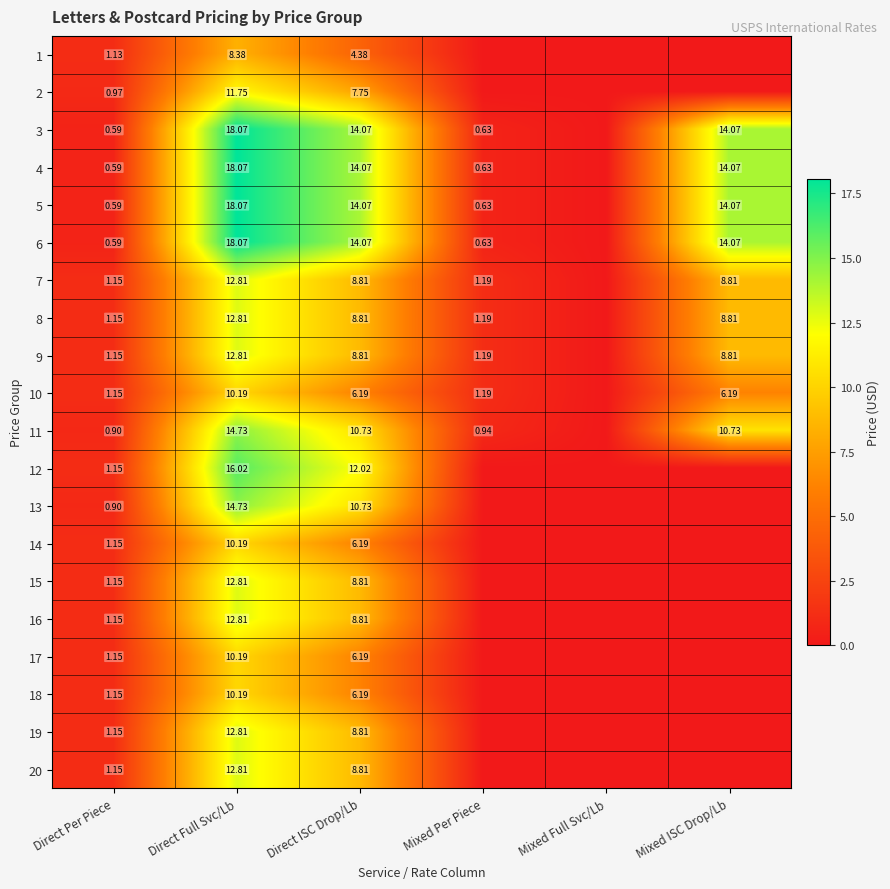

Is the value of 7 at Direct Full Svc/Lb greater than the value of 18 at Direct Per Piece?

Yes